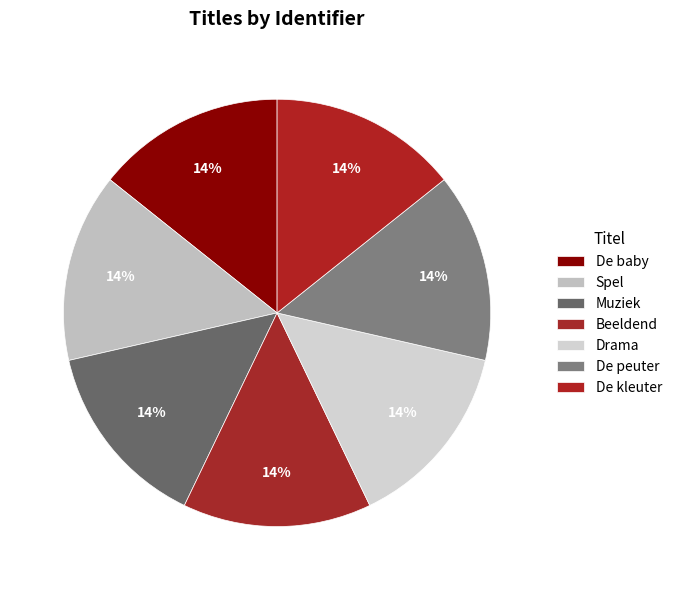

Is the sum of De peuter and Beeldend greater than half?

No